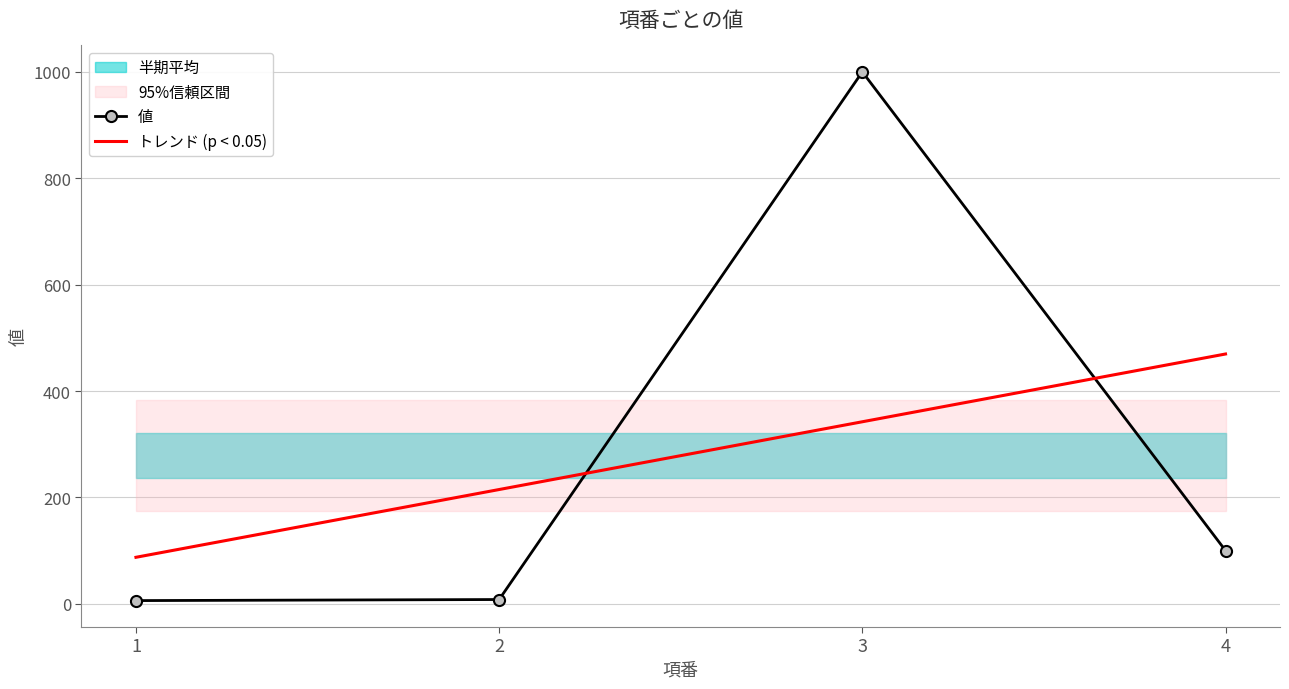

What is the value of the 3rd point from the left?

1000